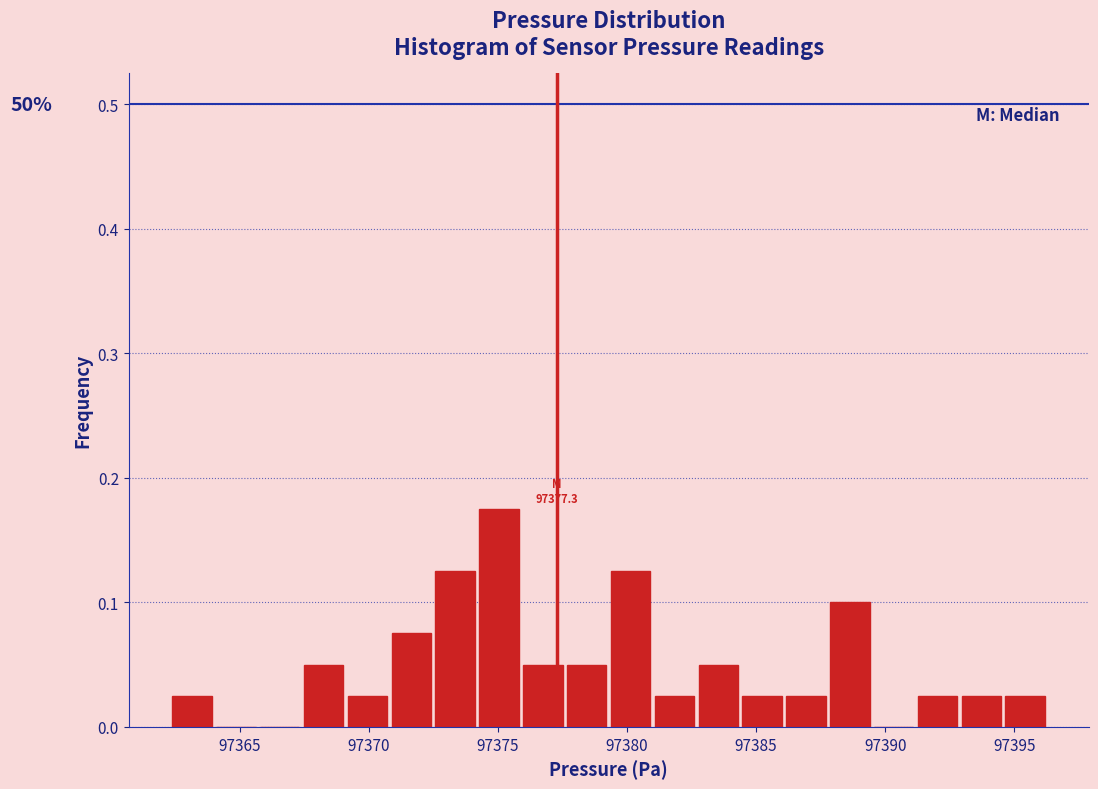

Read against the x-axis, roughly where is the centre of the tallest bar?

97375.0